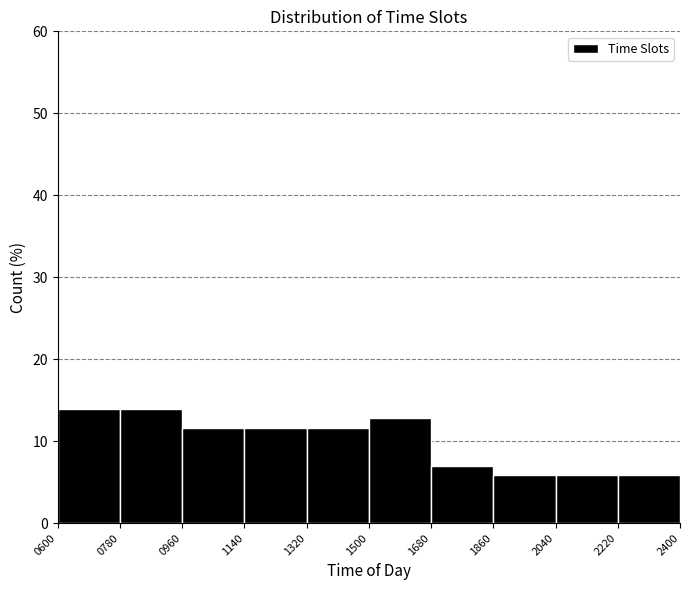

Reading left to right, list every bar in this chart as the range it spans on the x-axis followed by its height. The values are not printed on the chart, so give them approximately, as read against the axis.

0600 to 0780: 14
0780 to 0960: 14
0960 to 1140: 12
1140 to 1320: 12
1320 to 1500: 12
1500 to 1680: 13
1680 to 1860: 7
1860 to 2040: 6
2040 to 2220: 6
2220 to 2400: 6